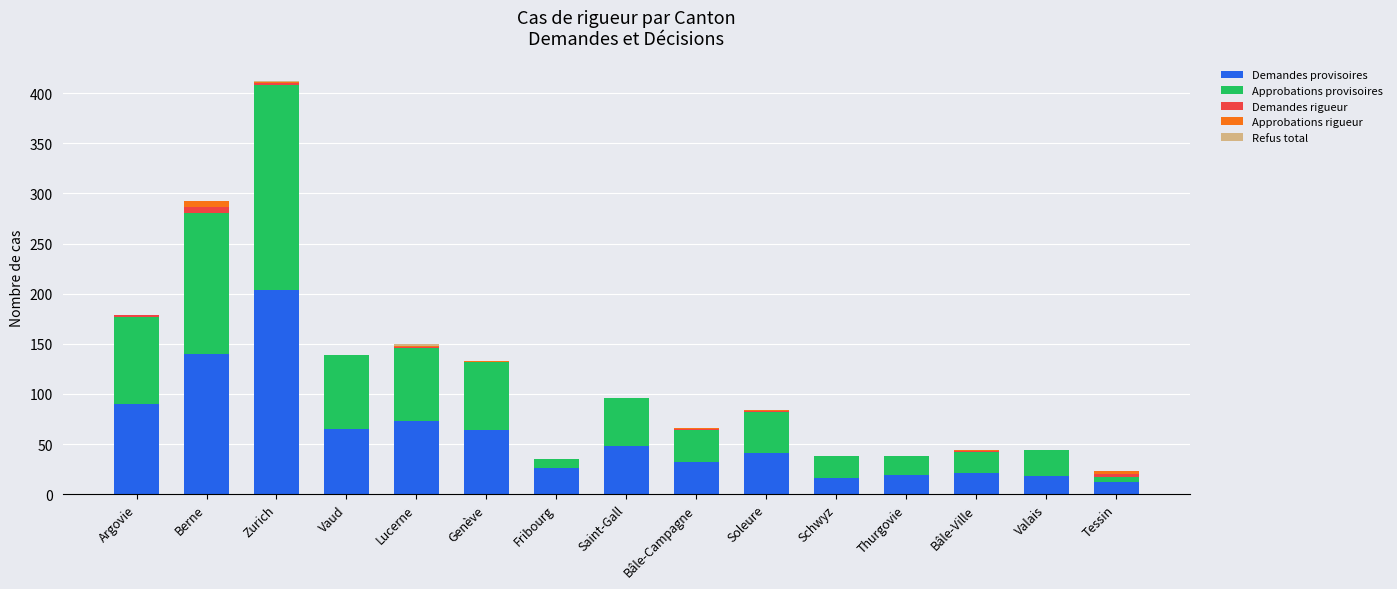

What is the total value across all series at Valais?

44